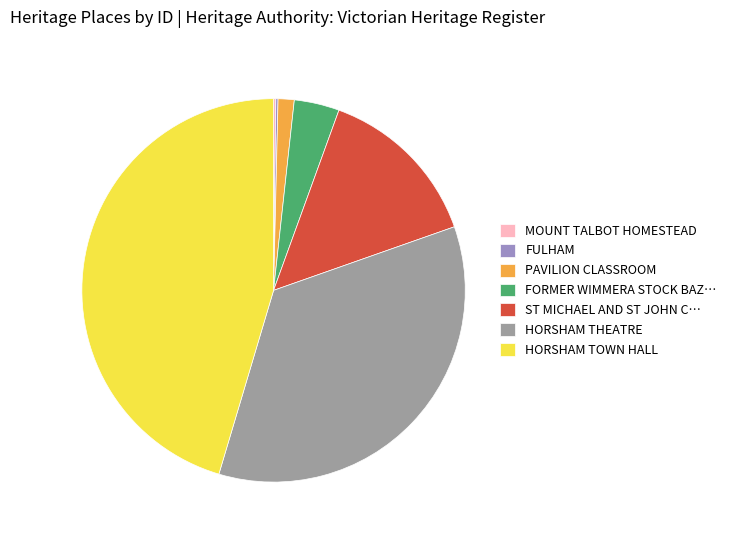

Is the sum of HORSHAM THEATRE and ST MICHAEL AND ST JOHN C… greater than half?

No